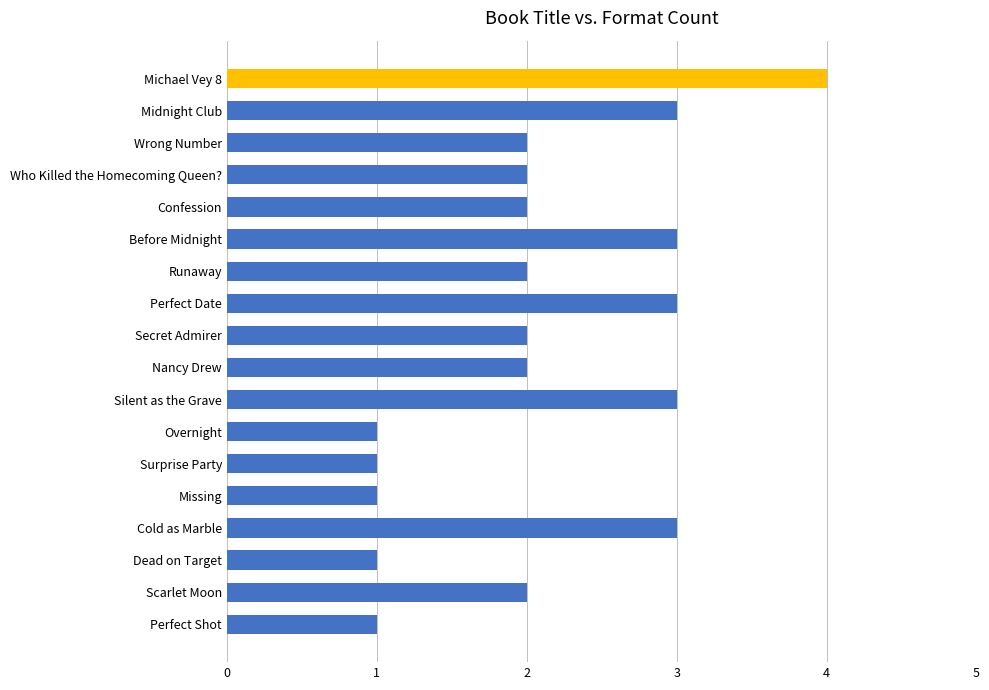

Approximately how many times larger is the value at Silent as the Grave compared to Before Midnight?

1.0